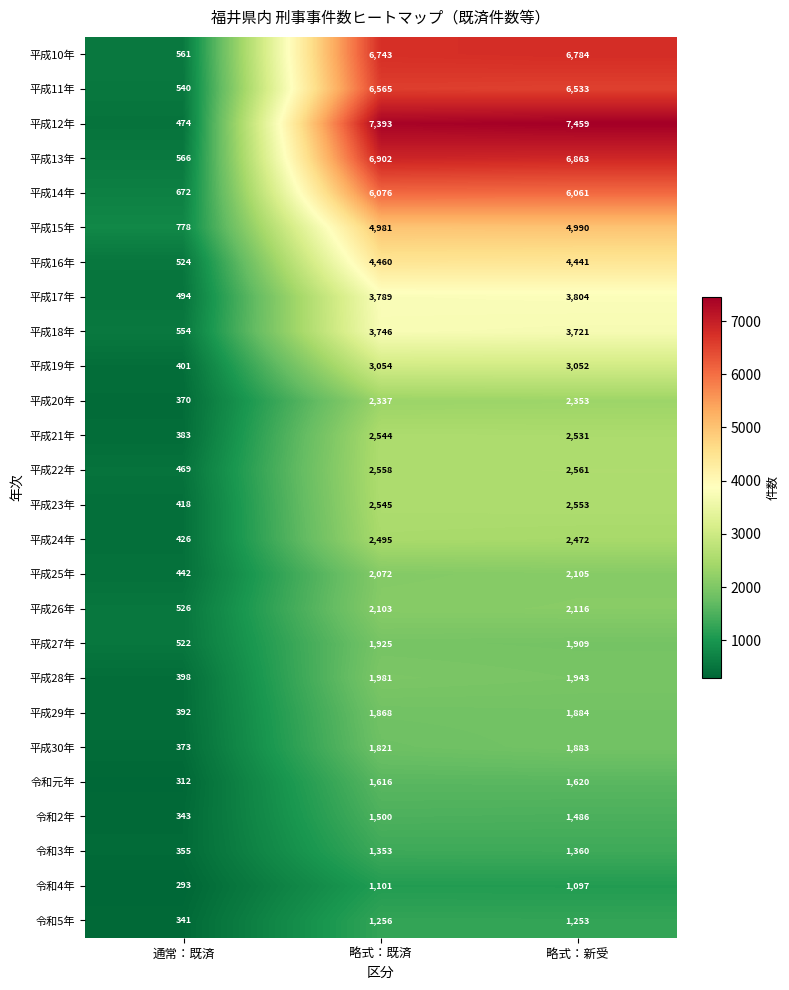

What is the spread (max minus min) of values at 略式：既済?

6292